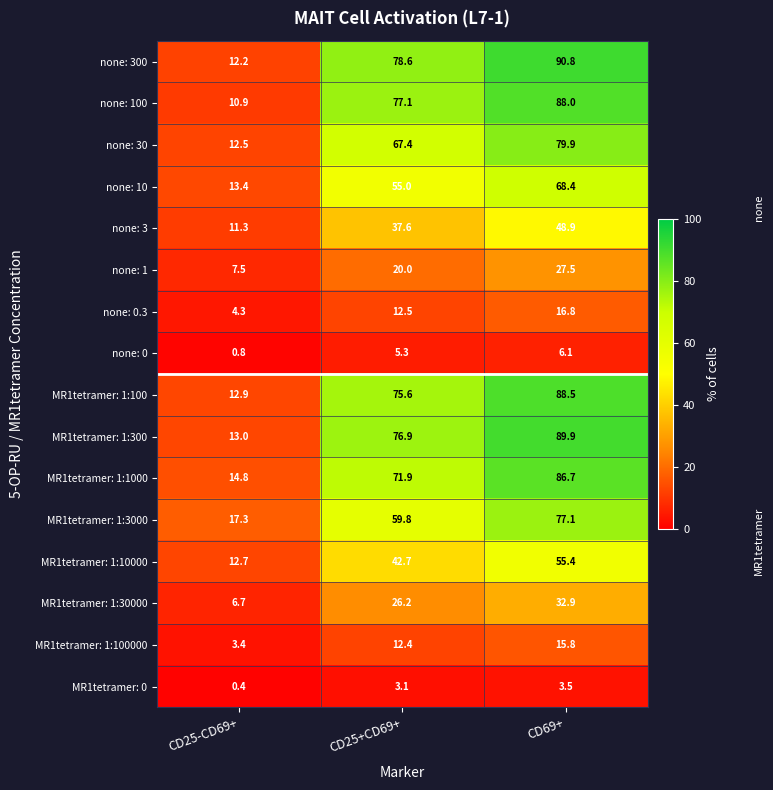

Which series has the largest range (max minus min)?

none: 300